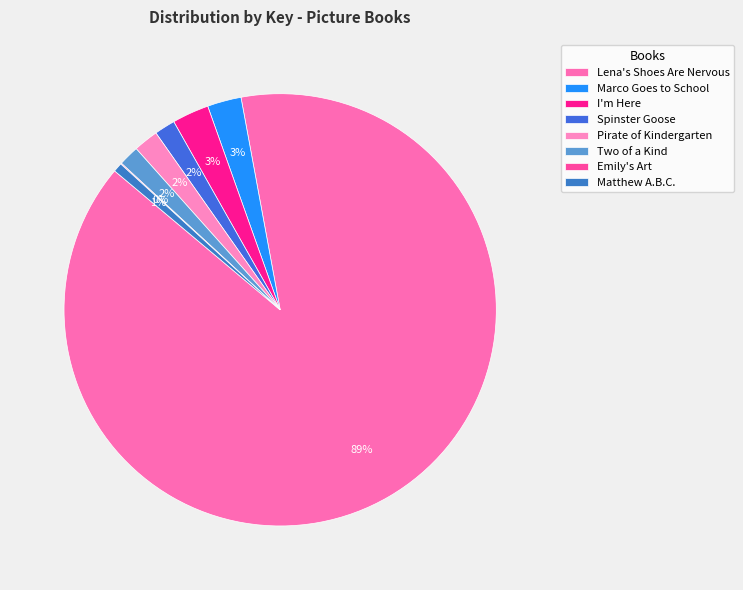

Approximately how many times larger is the value at Spinster Goose compared to I'm Here?

0.6